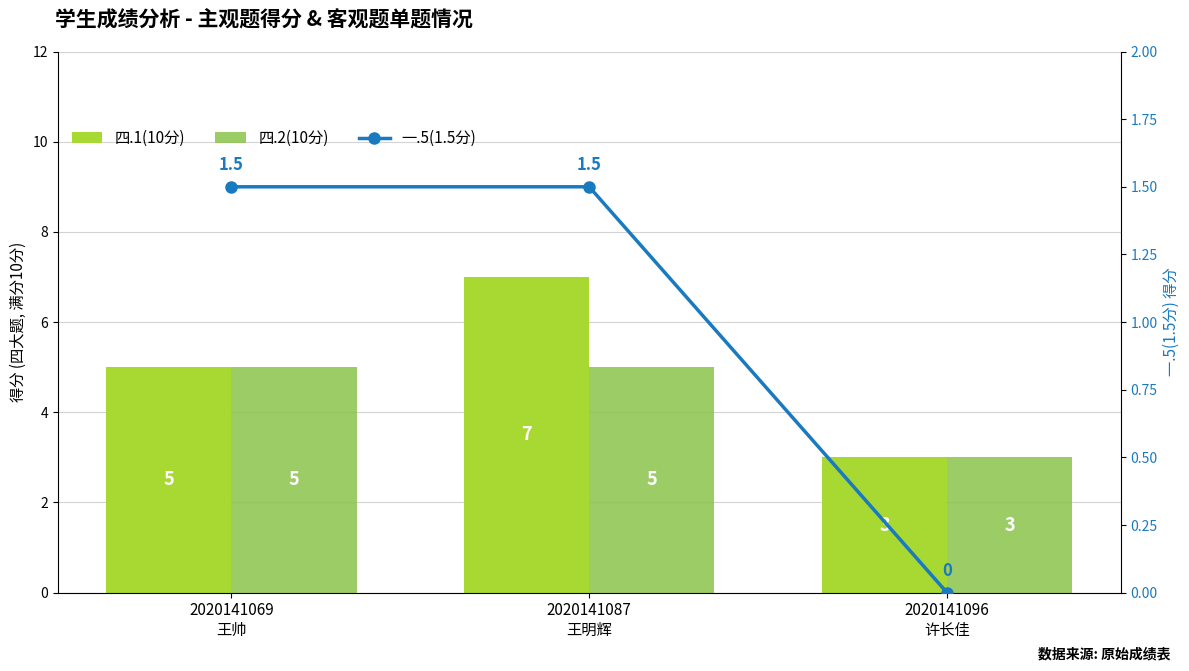

Where is 四.1(10分) nearest to the value 5?

2020141069
王帅